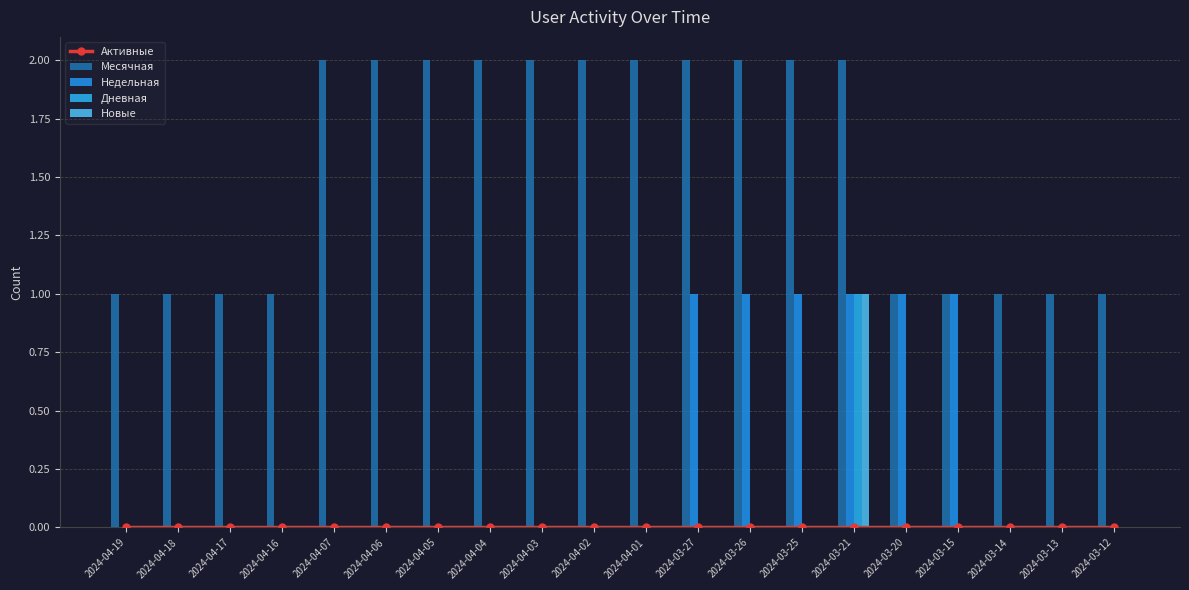

How many series are shown in this chart?

5